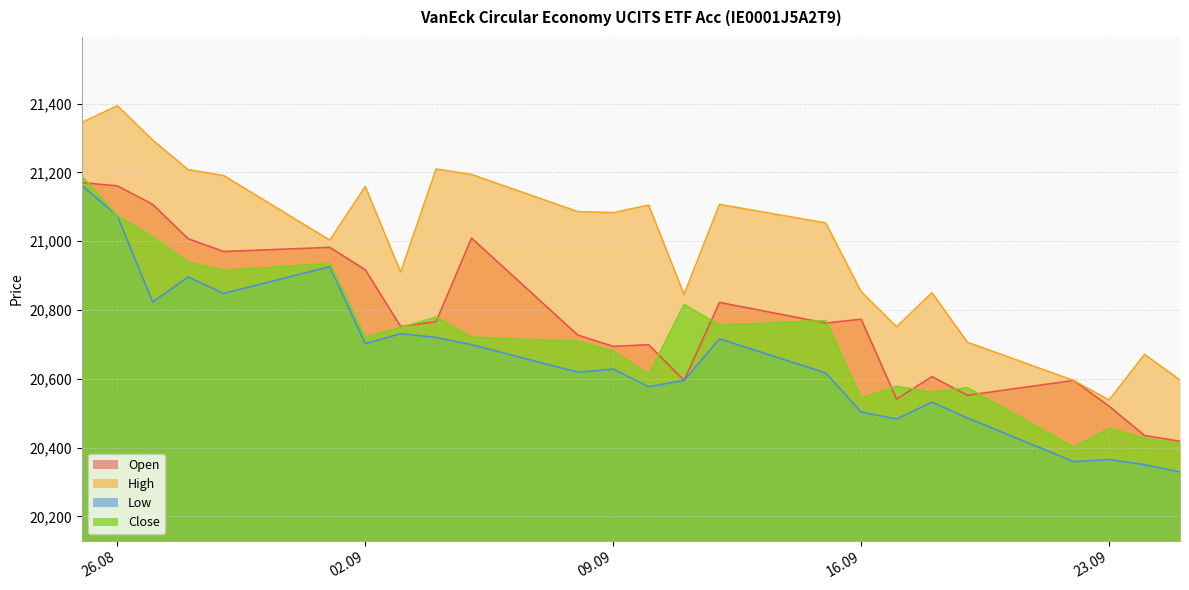

How many interior local peaks does the High series have?

7